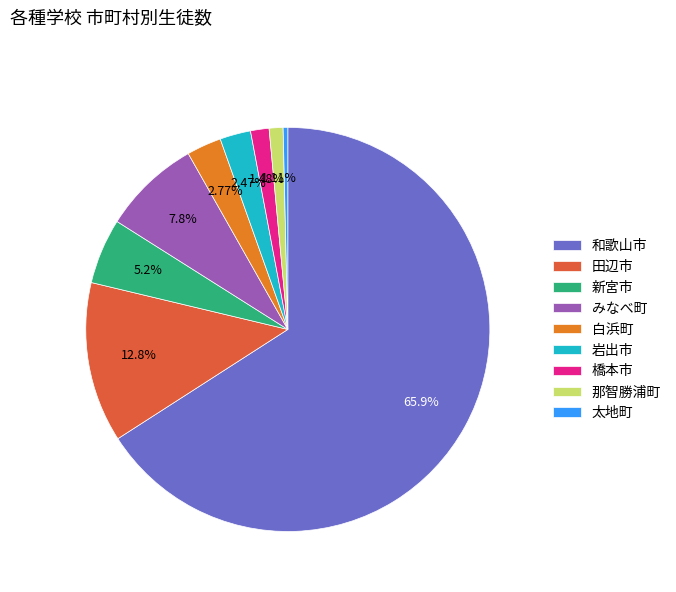

What is the largest slice in the pie chart?

和歌山市